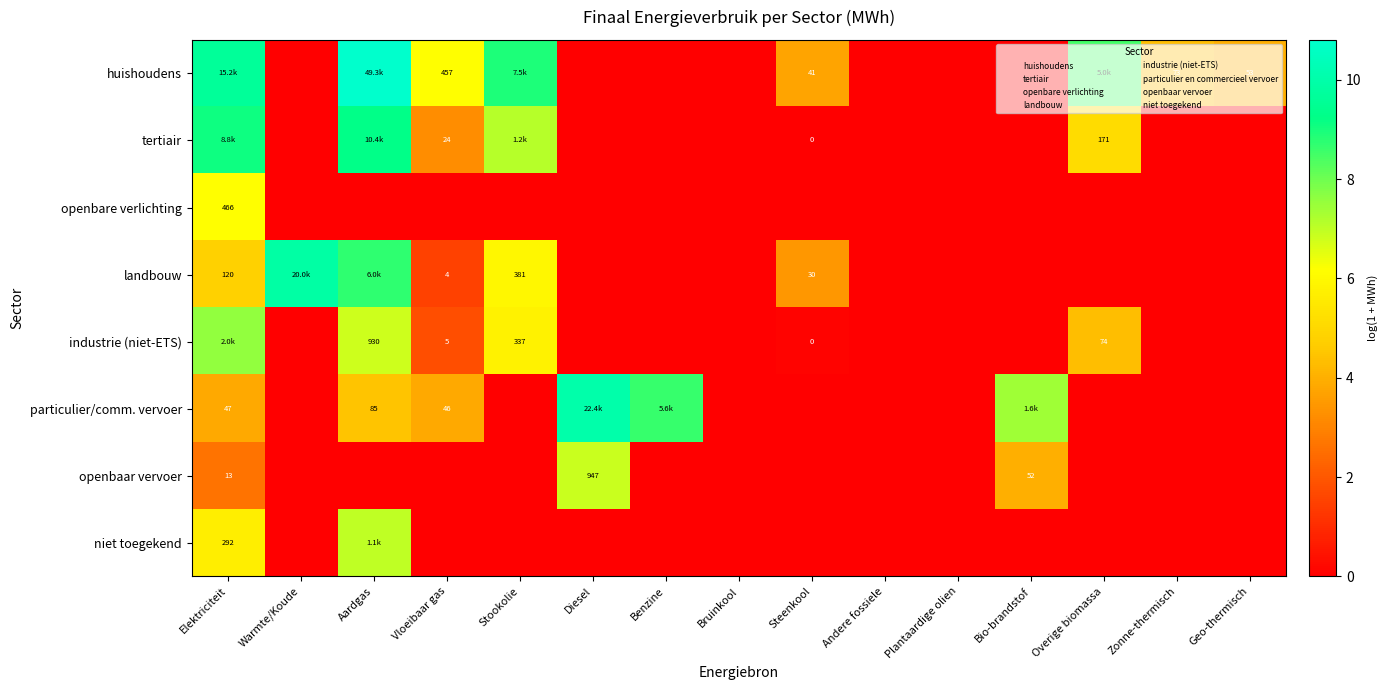

The value of huishoudens at Elektriciteit is 4.2. True or false?

False